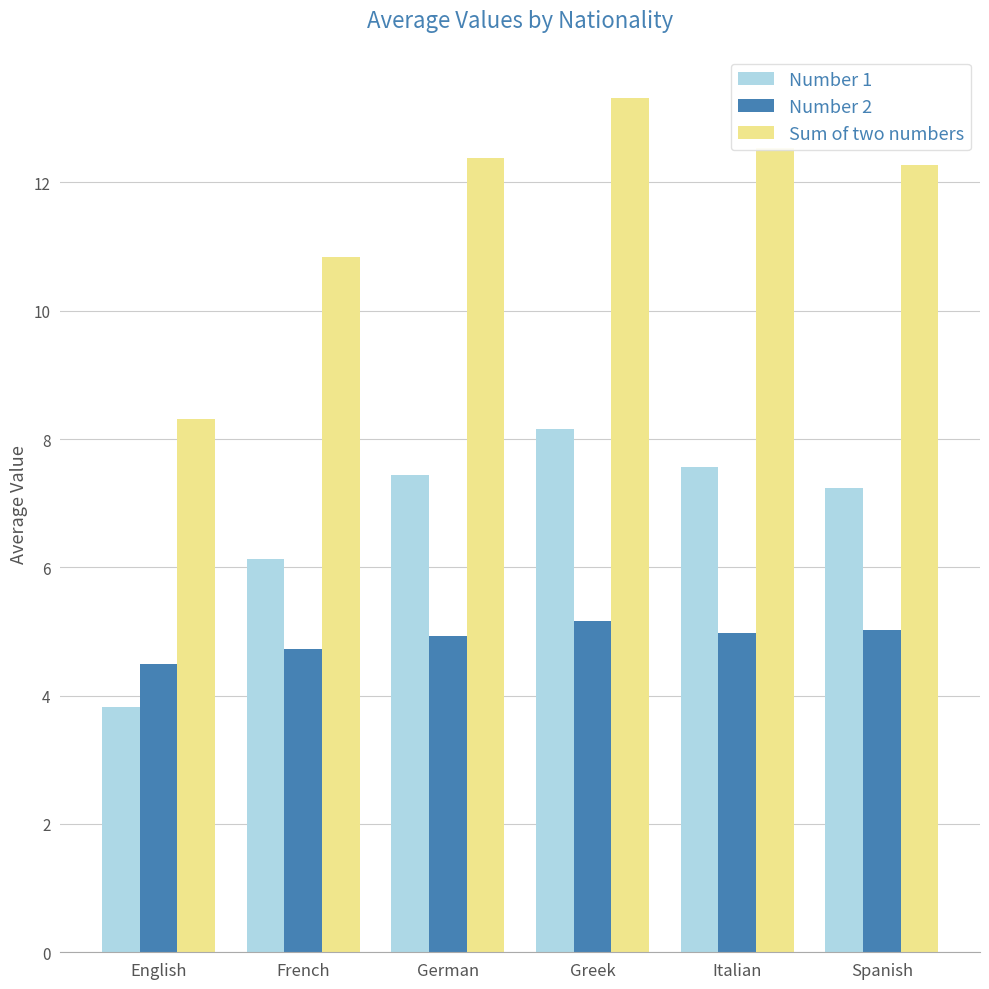

Rank the categories by Sum of two numbers value from highest to lowest.

Greek, Italian, German, Spanish, French, English